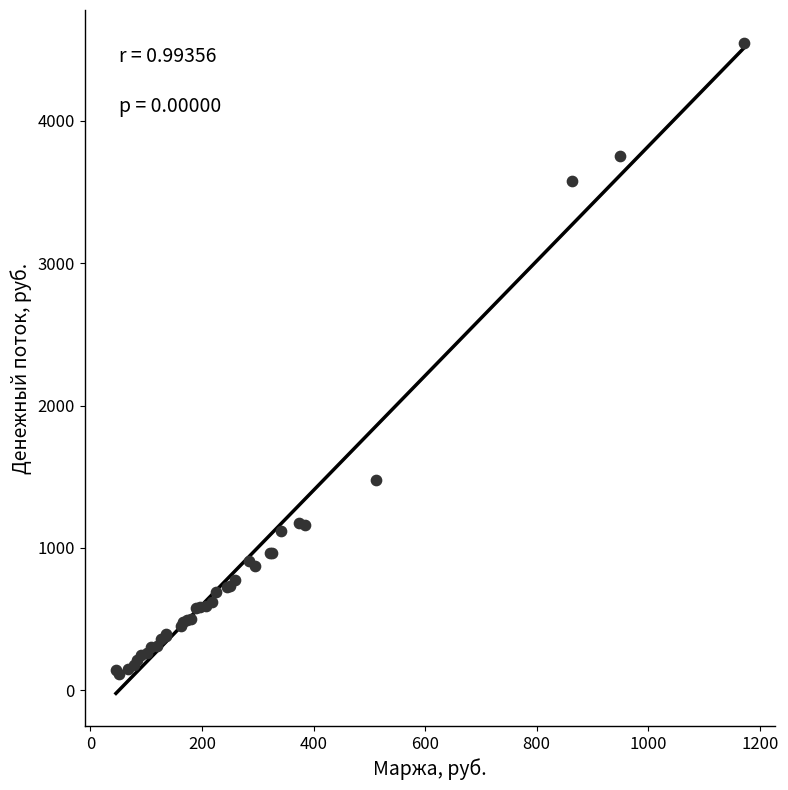

What Y value in the scatter plot is closest to 2333?

1478.0